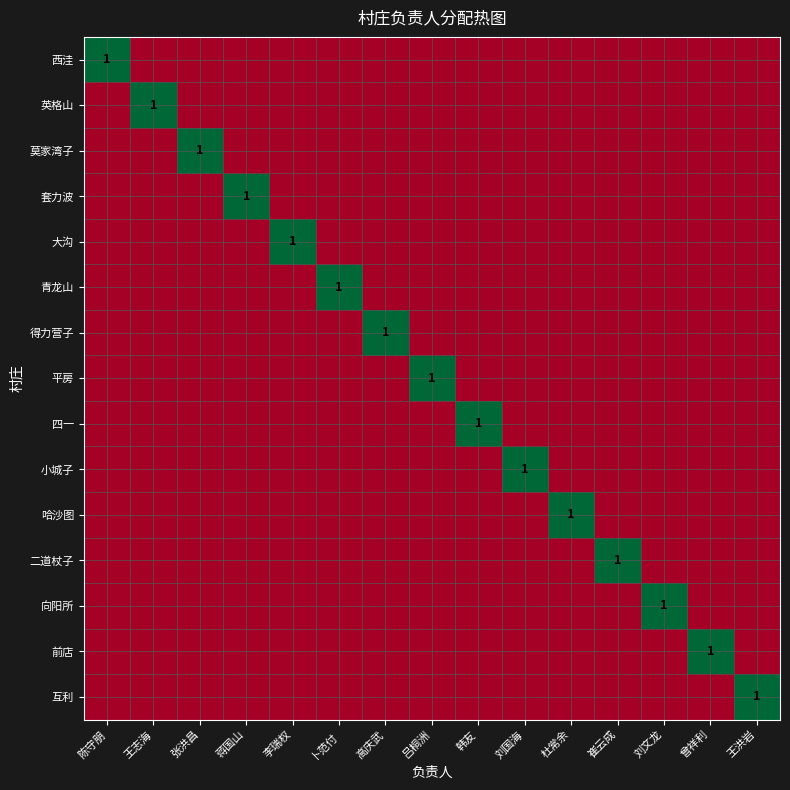

Which has a higher value, 蒋国山 or 王洪岩?

蒋国山